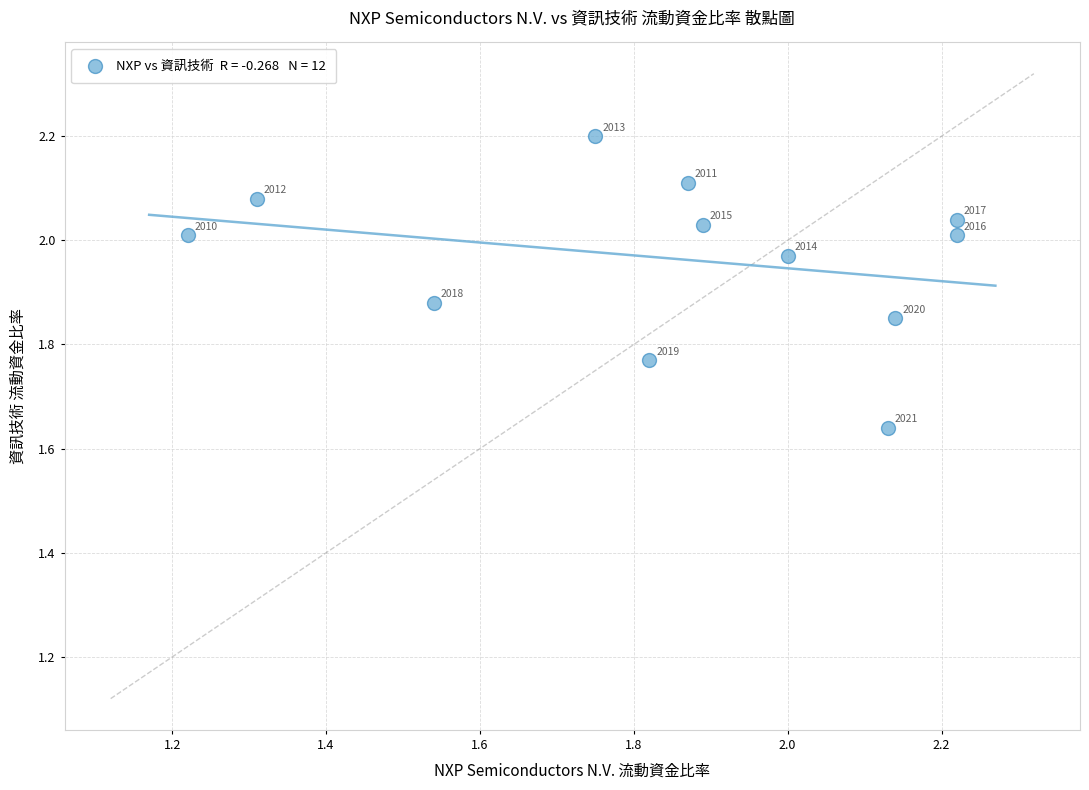

What is the range of Y values (max minus min)?

0.6